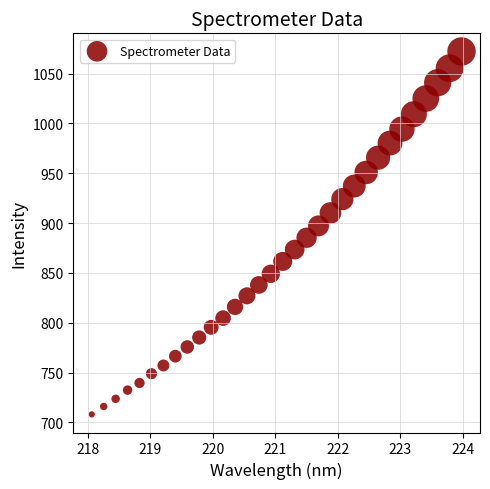

What is the range of Y values (max minus min)?

364.0